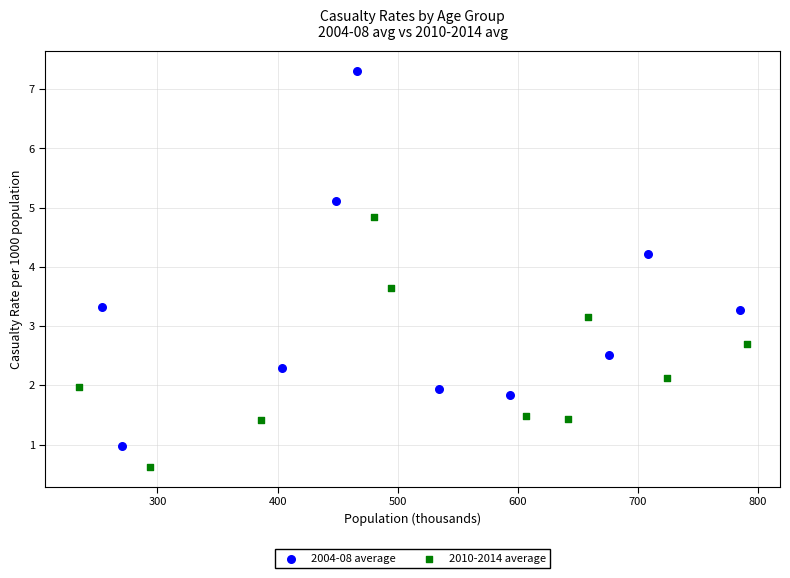

Which series has the widest spread of Y values?

2004-08 average